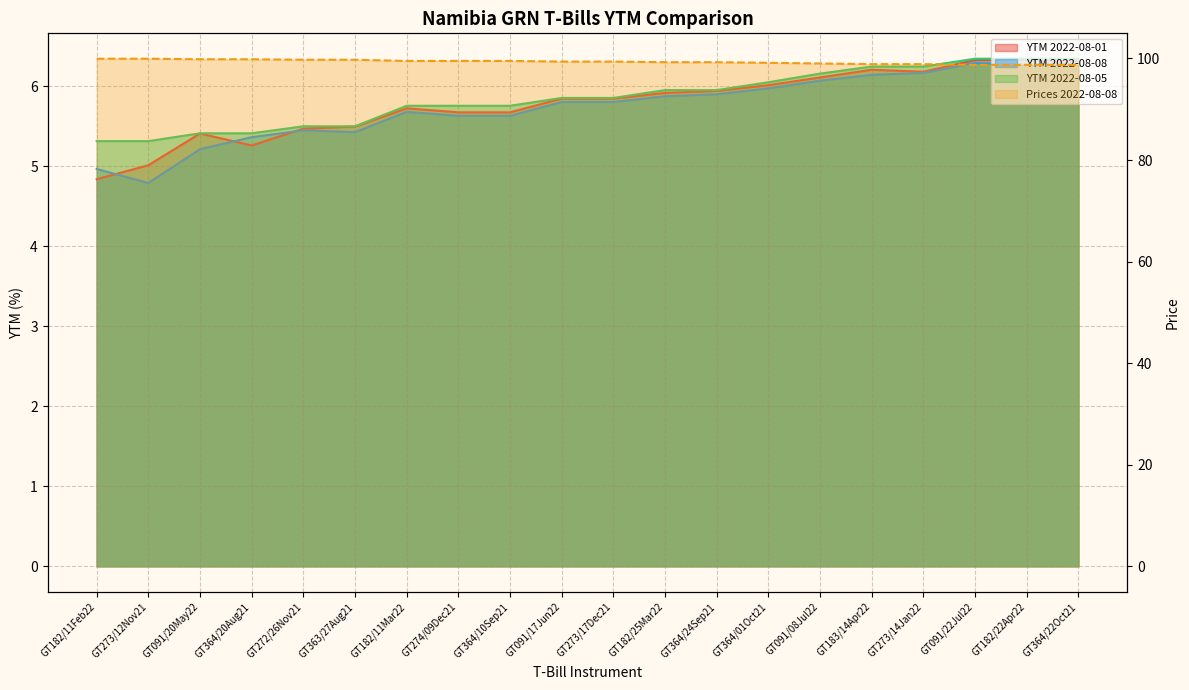

The value of Prices 2022-08-08 line at GT091/22Jul22 is 47.8. True or false?

False